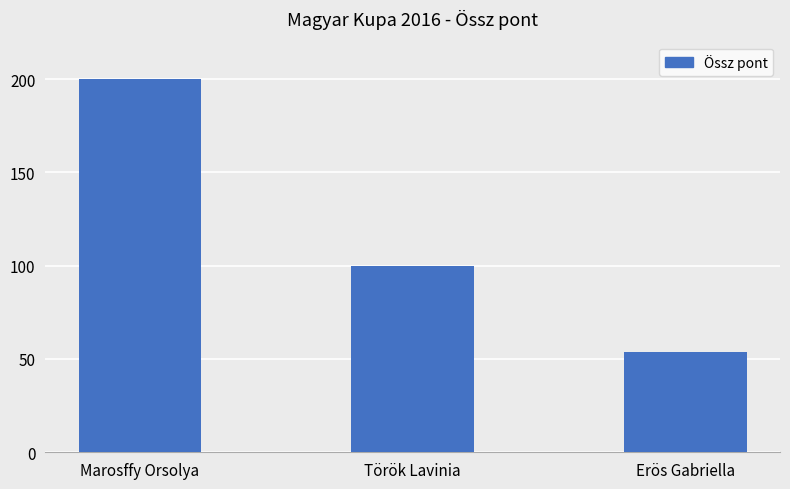

What is the difference between the values at Marosffy Orsolya and Erös Gabriella?

146.4